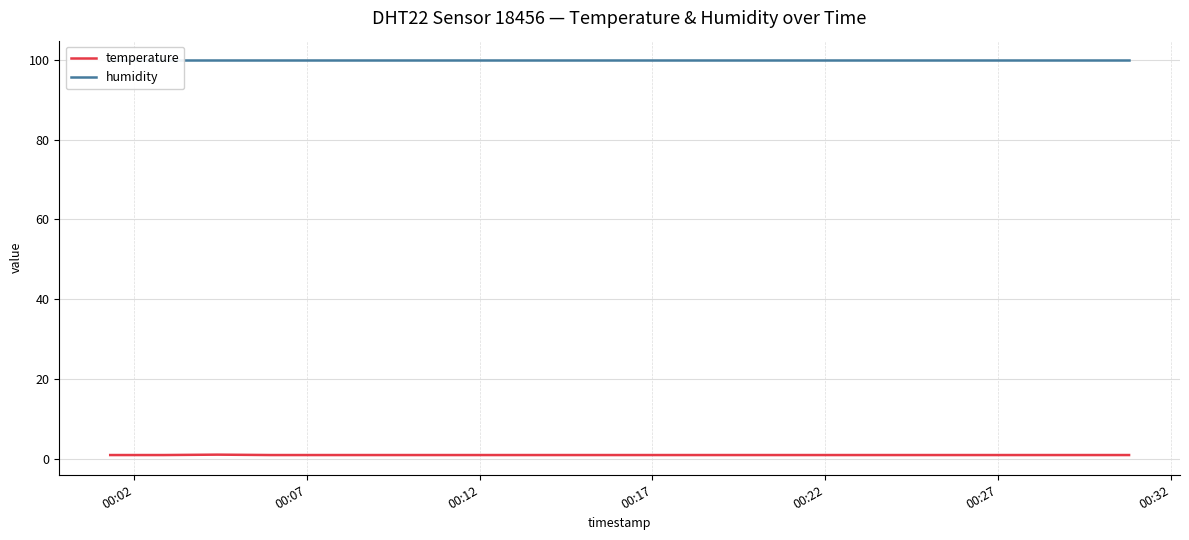

What is the average value of the temperature series?

0.9